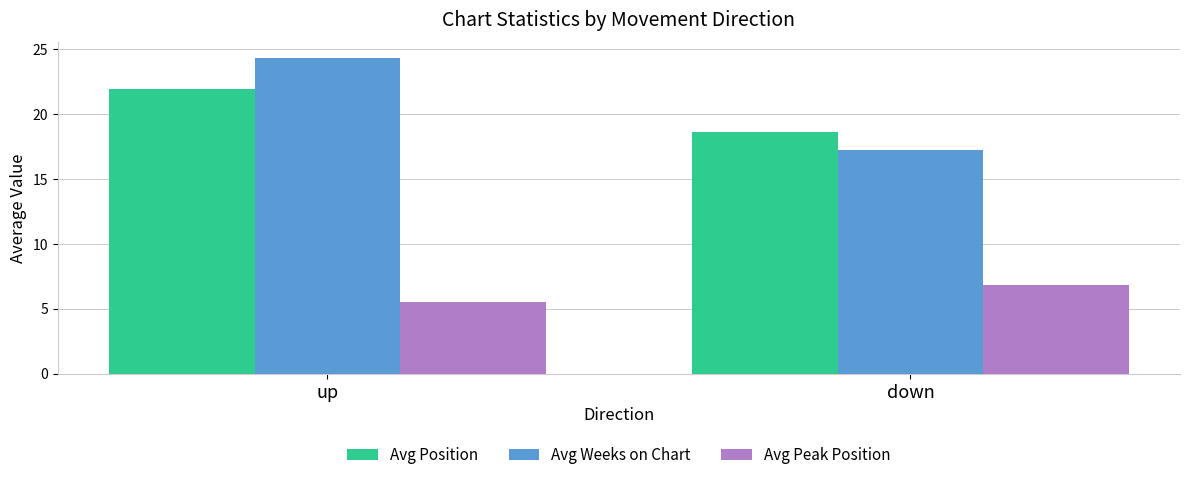

How many distinct data groups are displayed?

3